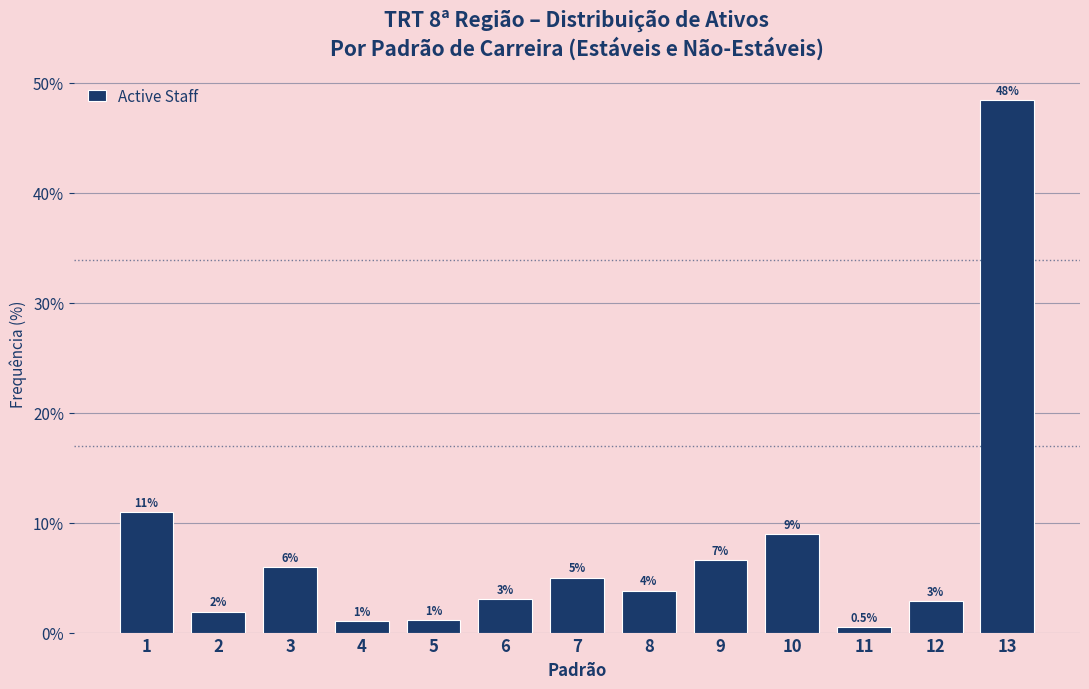

Over which range of the x-axis is the bar tallest?

12.5 to 13.5